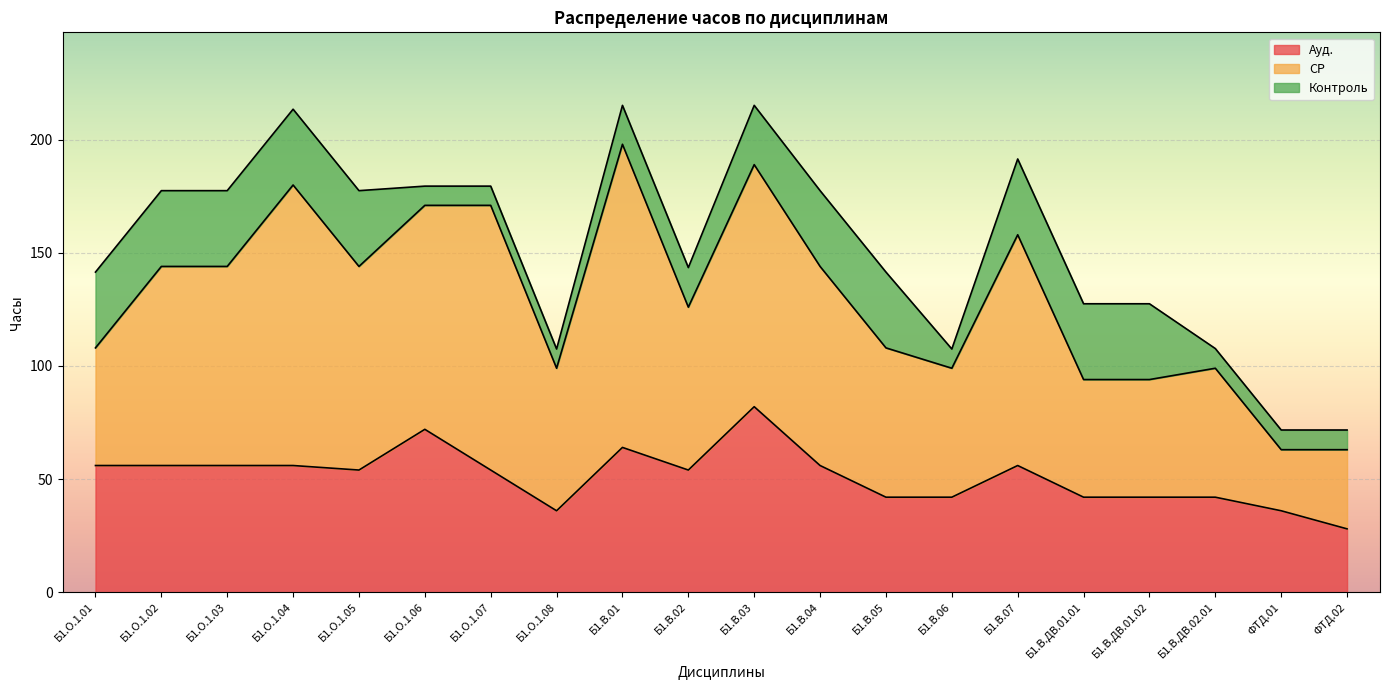

Which series has the widest spread of values?

СР